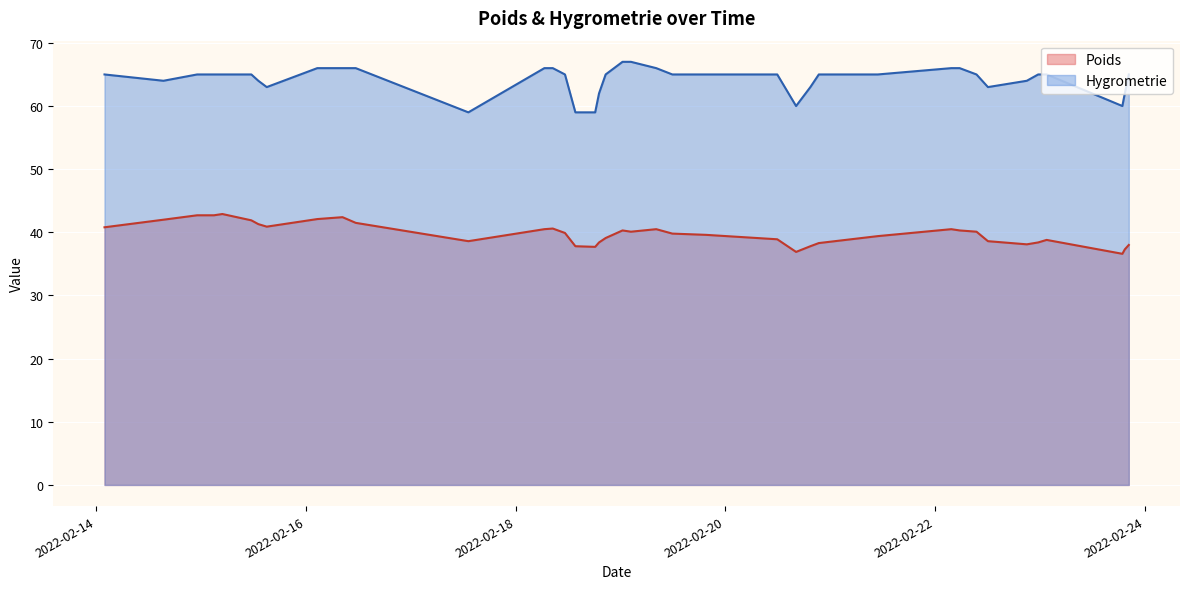

In Hygrometrie, how many points are lower than both neighbors (excluding endpoints)?

6